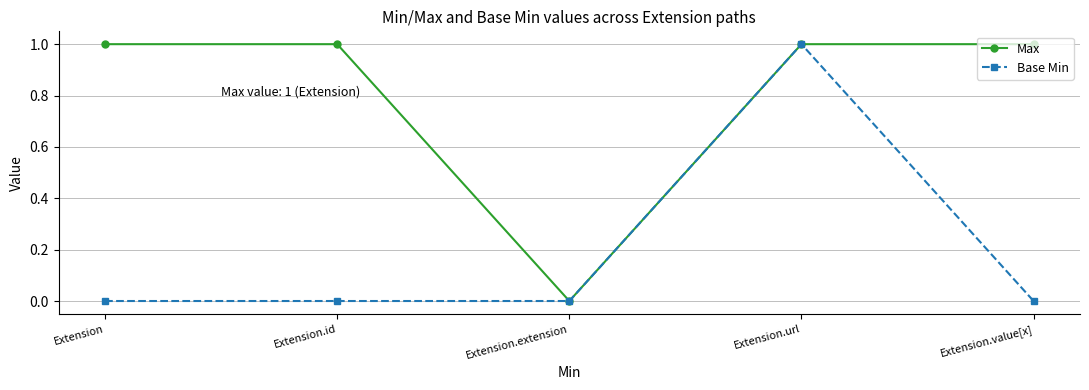

Which series changed the most between Extension.id and Extension.url?

Base Min